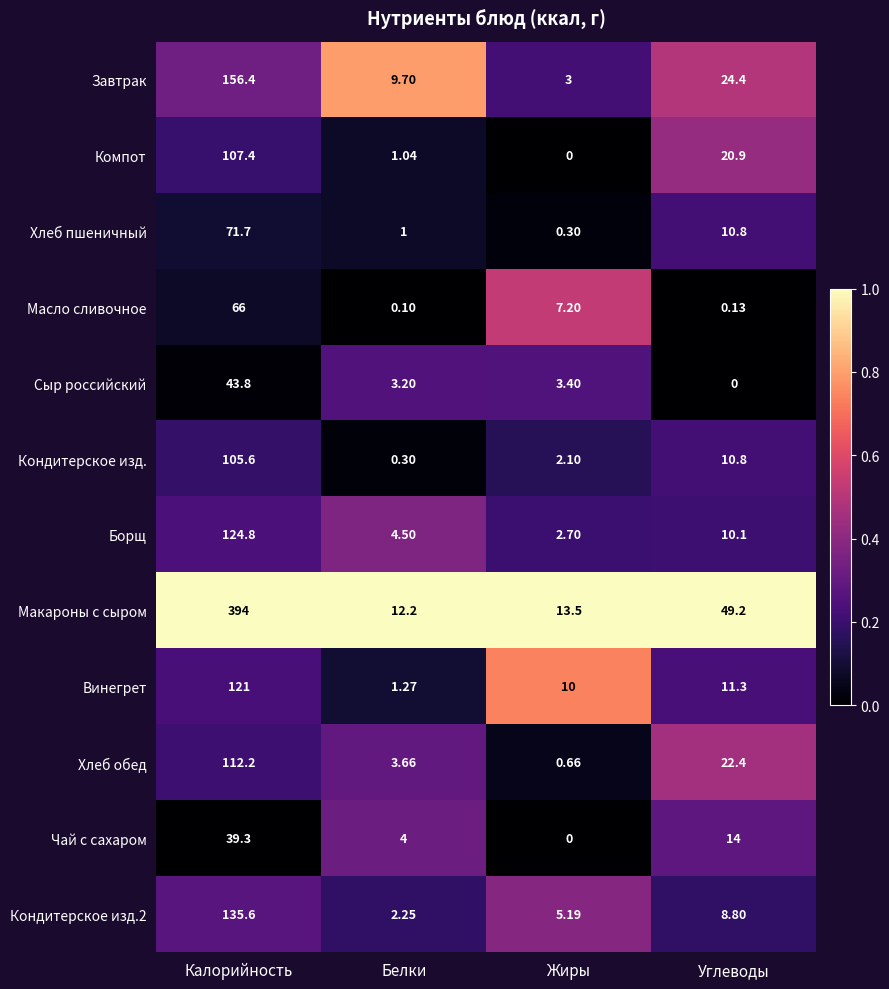

Which series has the largest range (max minus min)?

Макароны с сыром